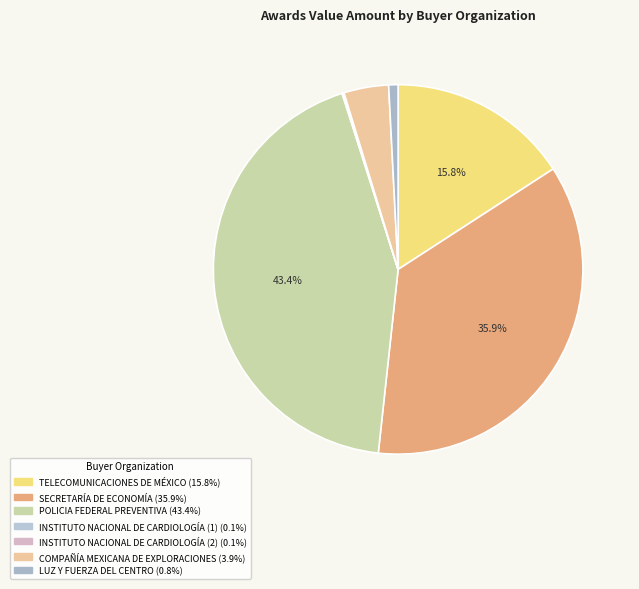

Rank the categories by value from highest to lowest.

POLICIA FEDERAL PREVENTIVA, SECRETARÍA DE ECONOMÍA, TELECOMUNICACIONES DE MÉXICO, COMPAÑÍA MEXICANA DE EXPLORACIONES, LUZ Y FUERZA DEL CENTRO, INSTITUTO NACIONAL DE CARDIOLOGÍA (1), INSTITUTO NACIONAL DE CARDIOLOGÍA (2)